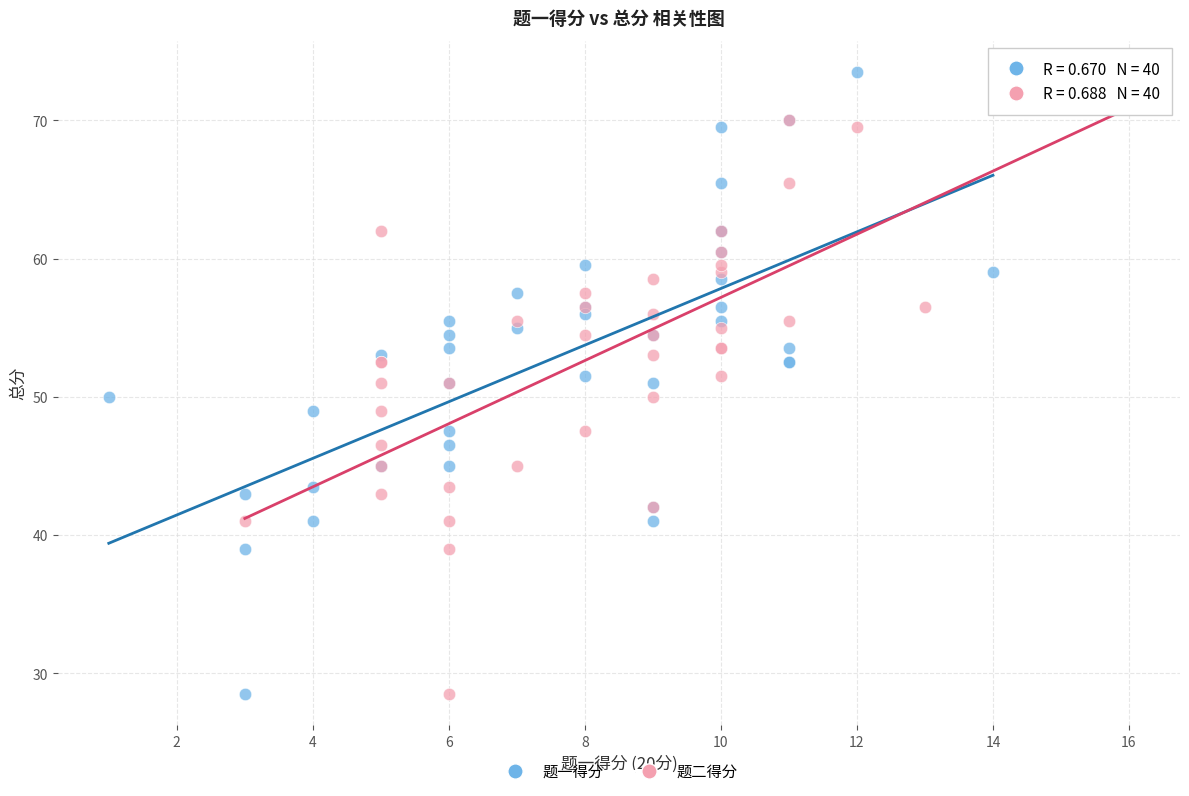

What are all the series names shown in the legend?

题一得分, 题二得分